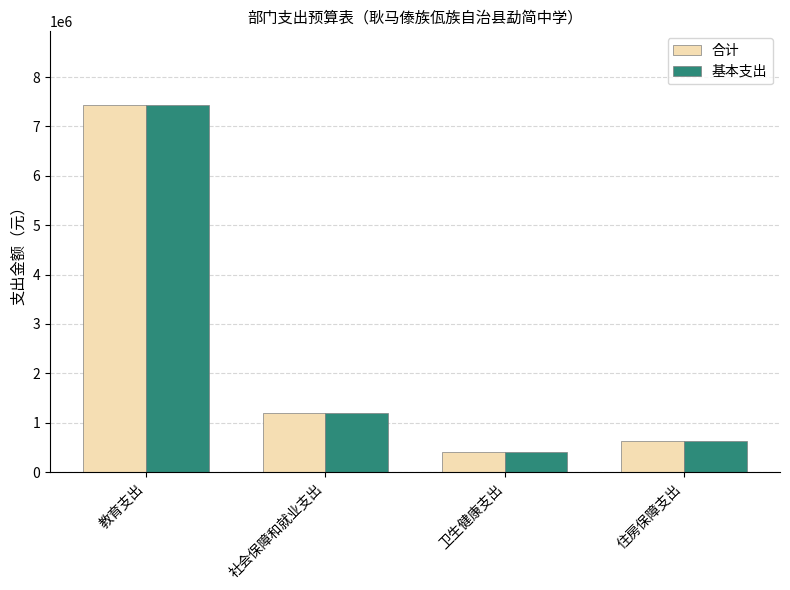

List the labels in order of 合计 value, largest first.

教育支出, 社会保障和就业支出, 住房保障支出, 卫生健康支出